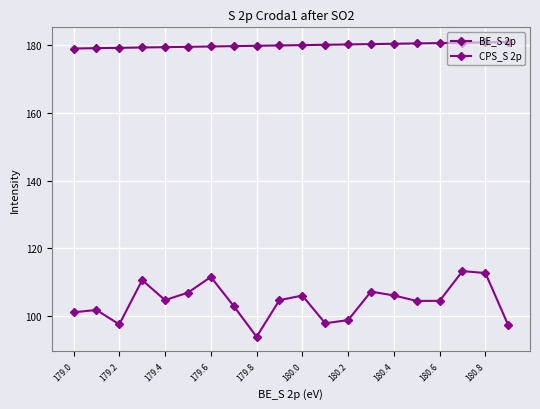

Rank the series by their average value, from highest to lowest.

BE_S 2p, CPS_S 2p